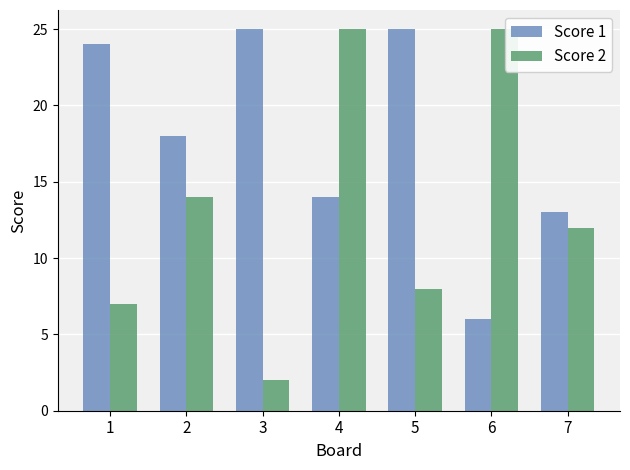

What is the difference between the second highest and minimum values in the Score 2 series?

23